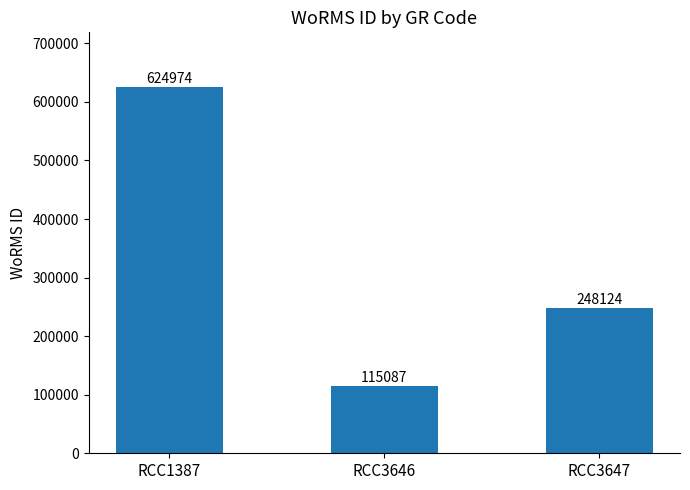

Rank the categories by value from lowest to highest.

RCC3646, RCC3647, RCC1387